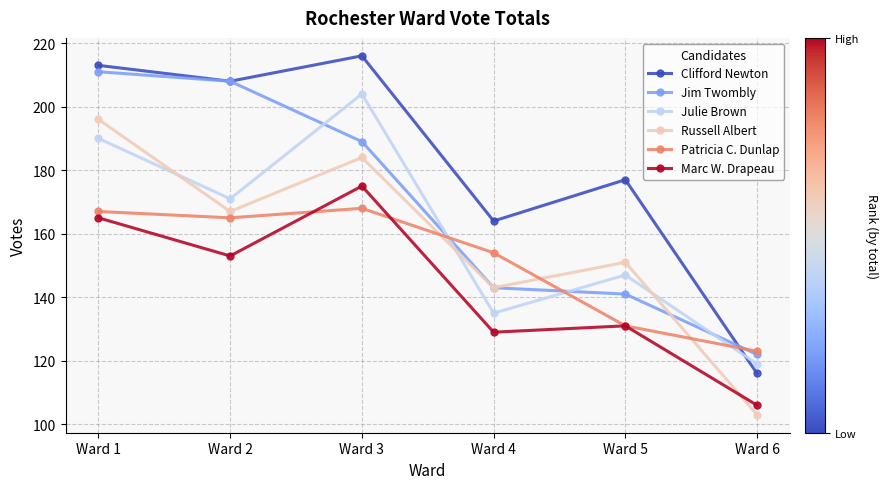

Where does the Russell Albert series first go above 167?

Ward 1